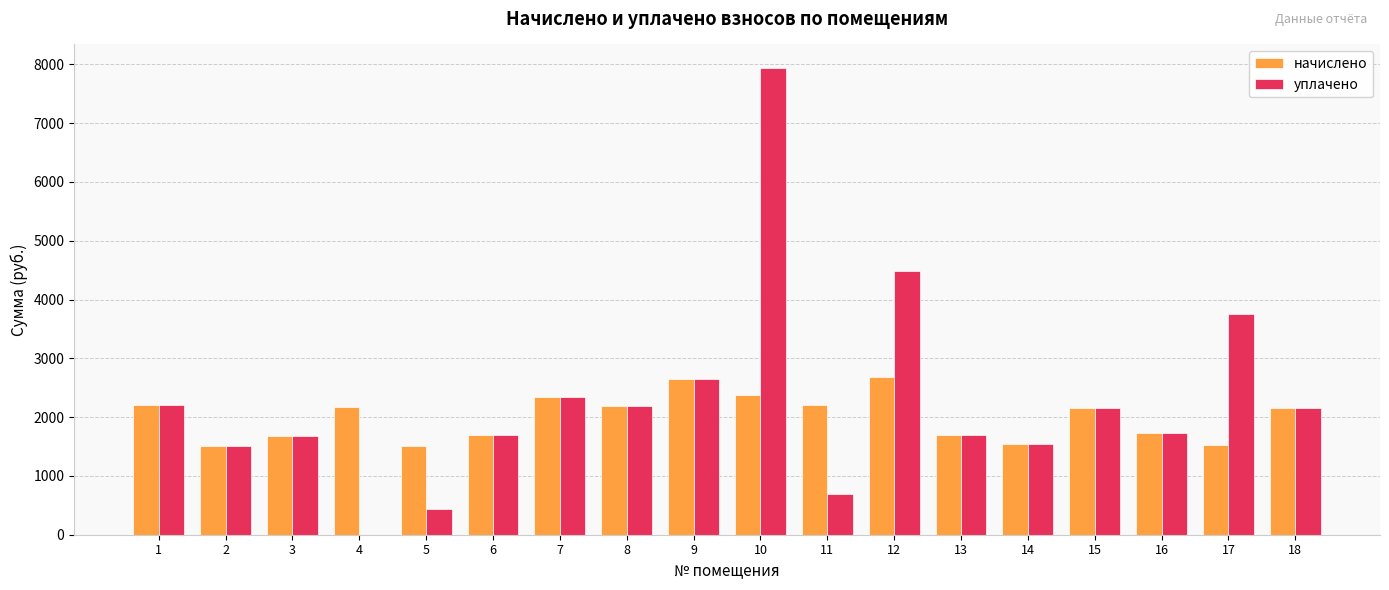

Is the value of уплачено at 2 greater than the value of начислено at 6?

No